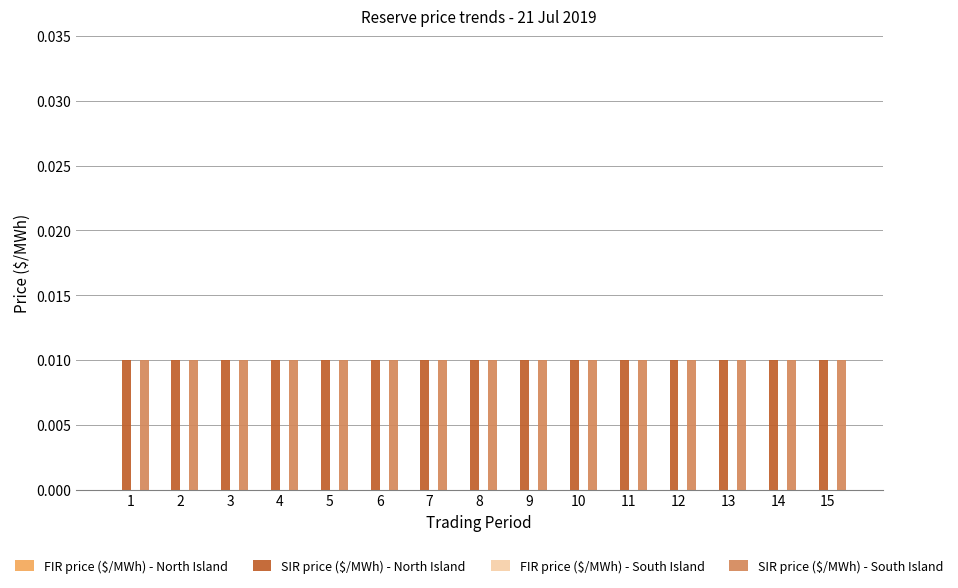

How many bars are there in each group?

4